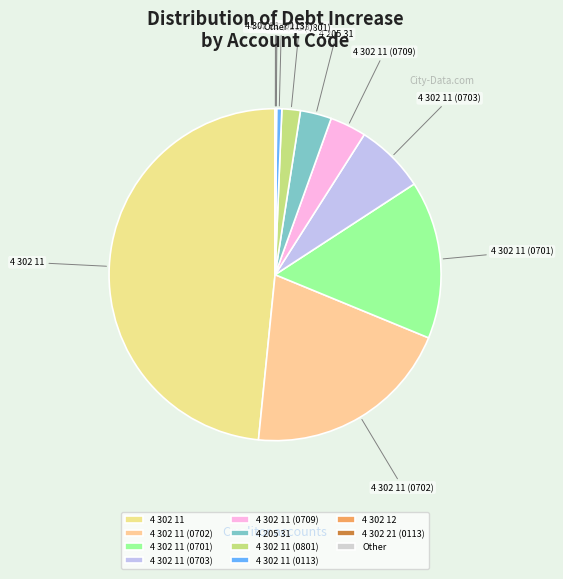

Does any single category account for the majority?

No